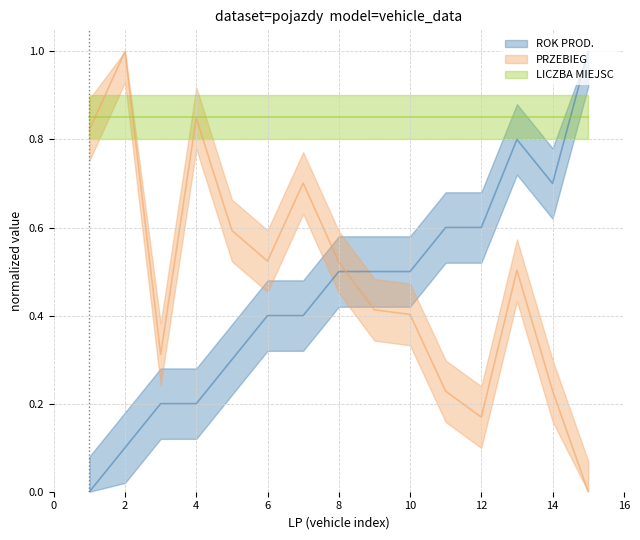

At which category does ROK PROD. reach its first local valley?

14